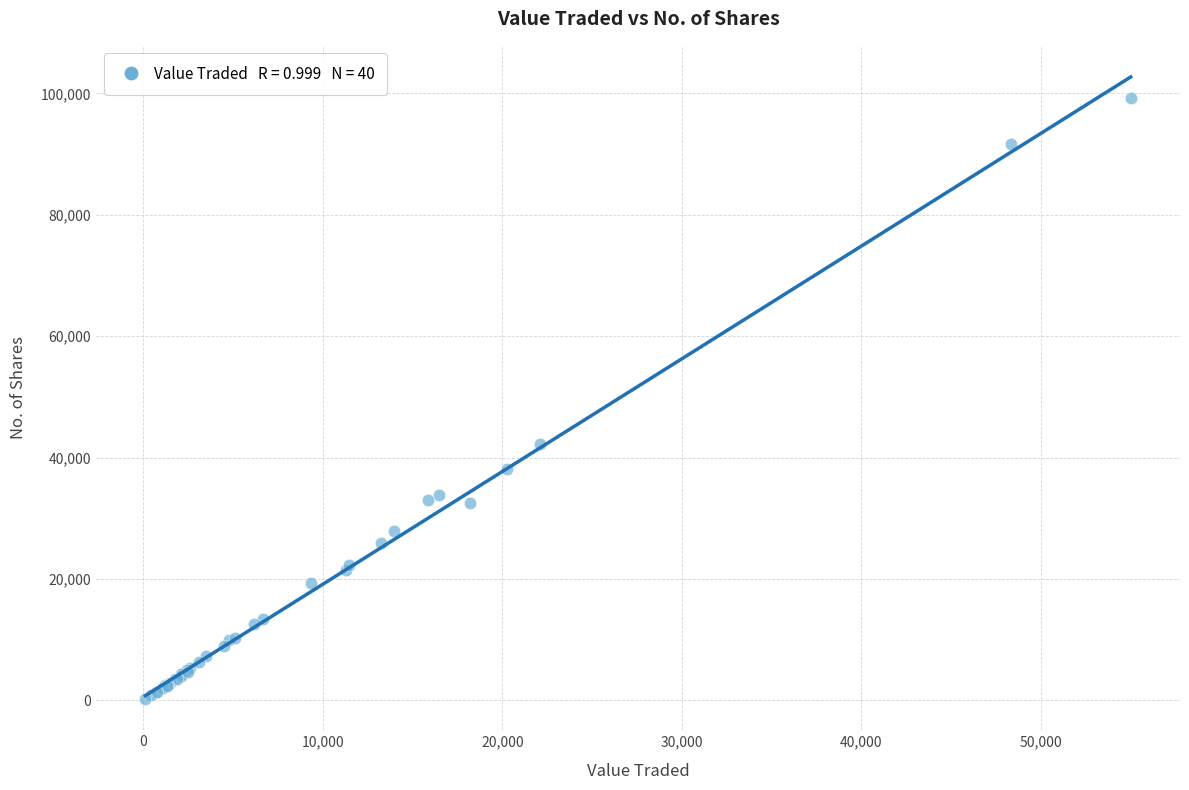

What Y value in the scatter plot is closest to 49733?

42204